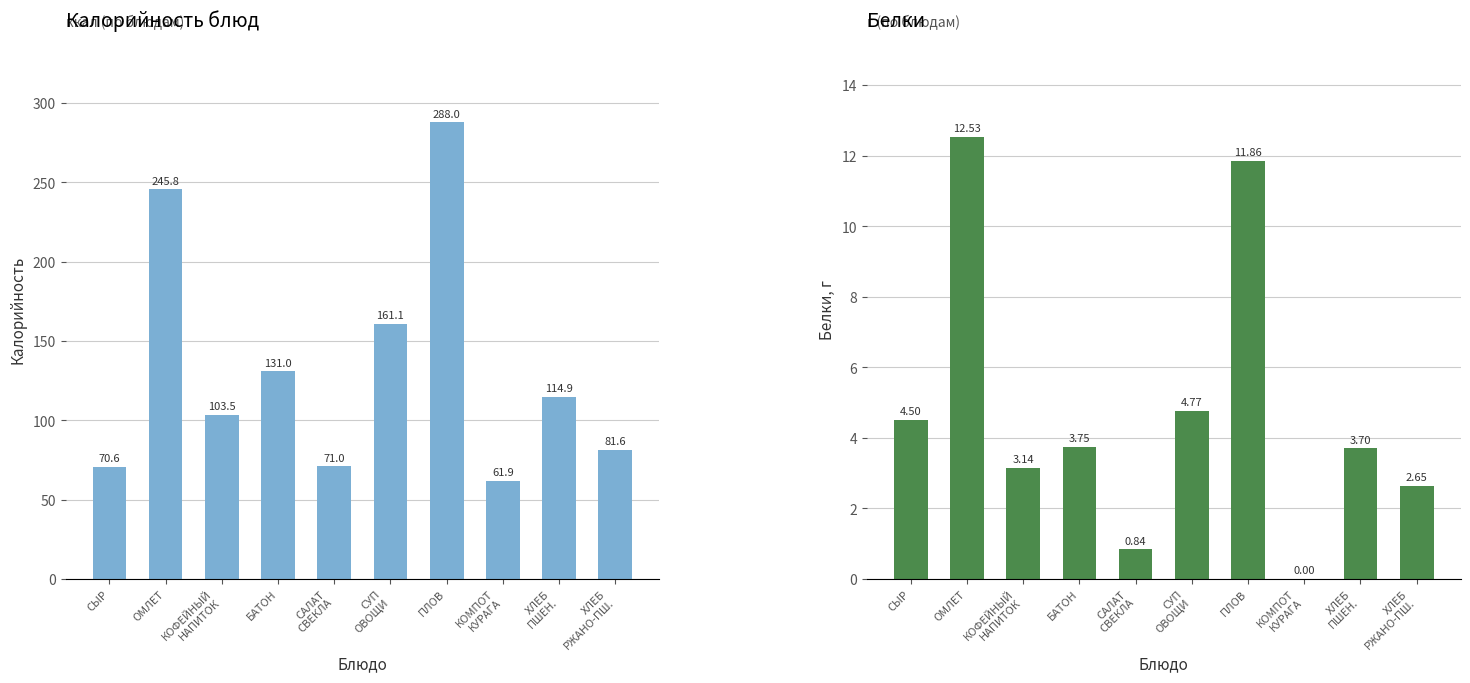

What is the label of the 8th bar from the right?

КОФЕЙНЫЙ
НАПИТОК